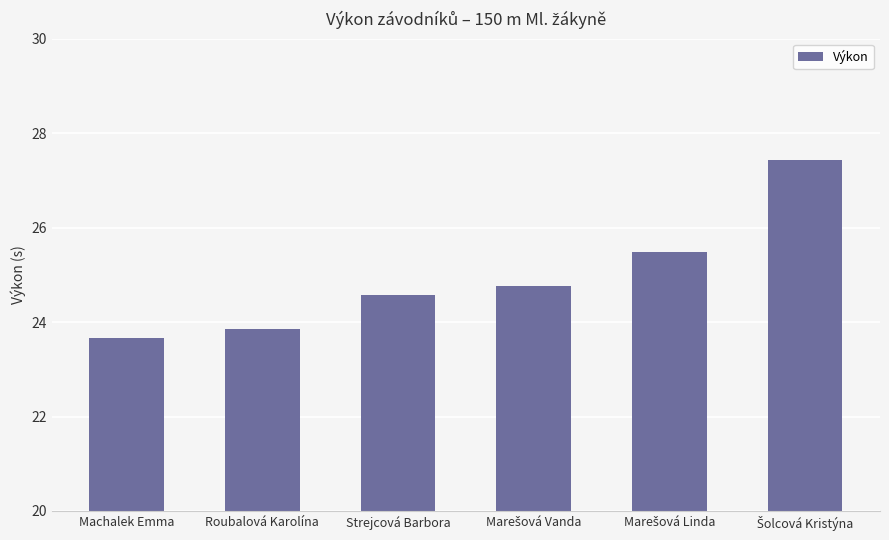

Reading right to left, extract all data points from this chart.

27.4	25.5	24.8	24.6	23.9	23.7